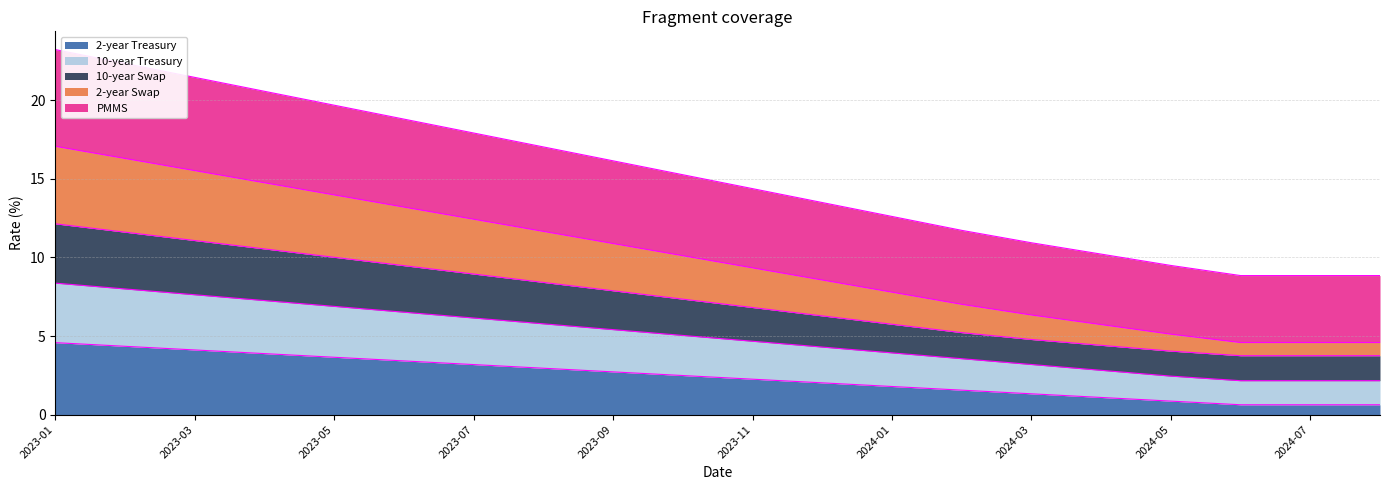

Is the value of 10-year Swap at 2024-03 greater than the value of 2-year Swap at 2024-04?

Yes